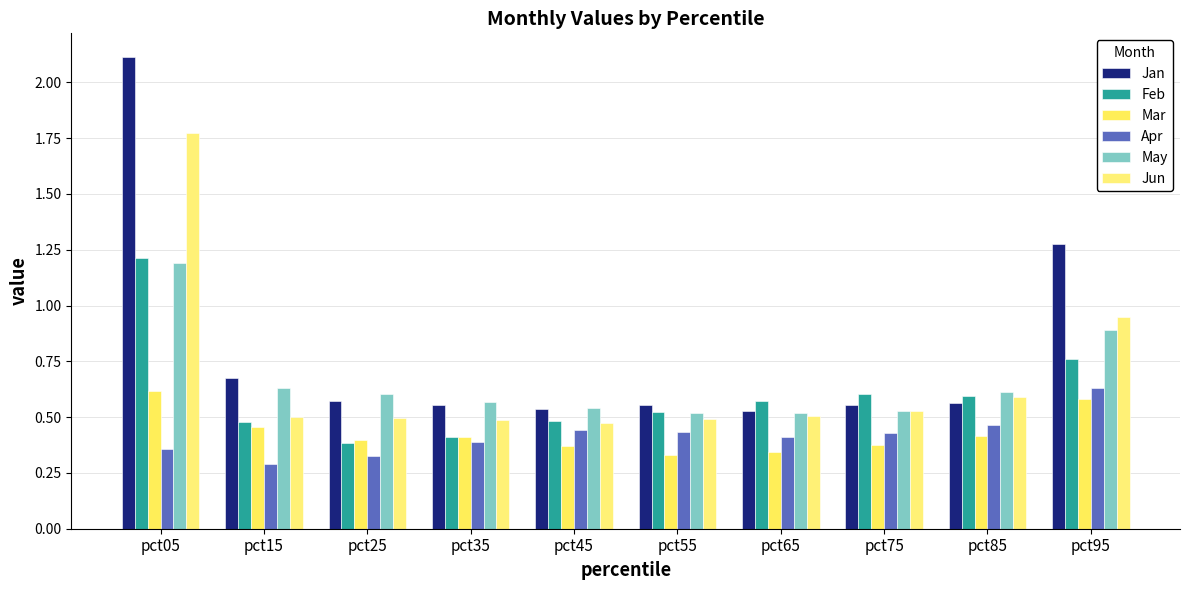

At which category is the sum across all series the highest?

pct05